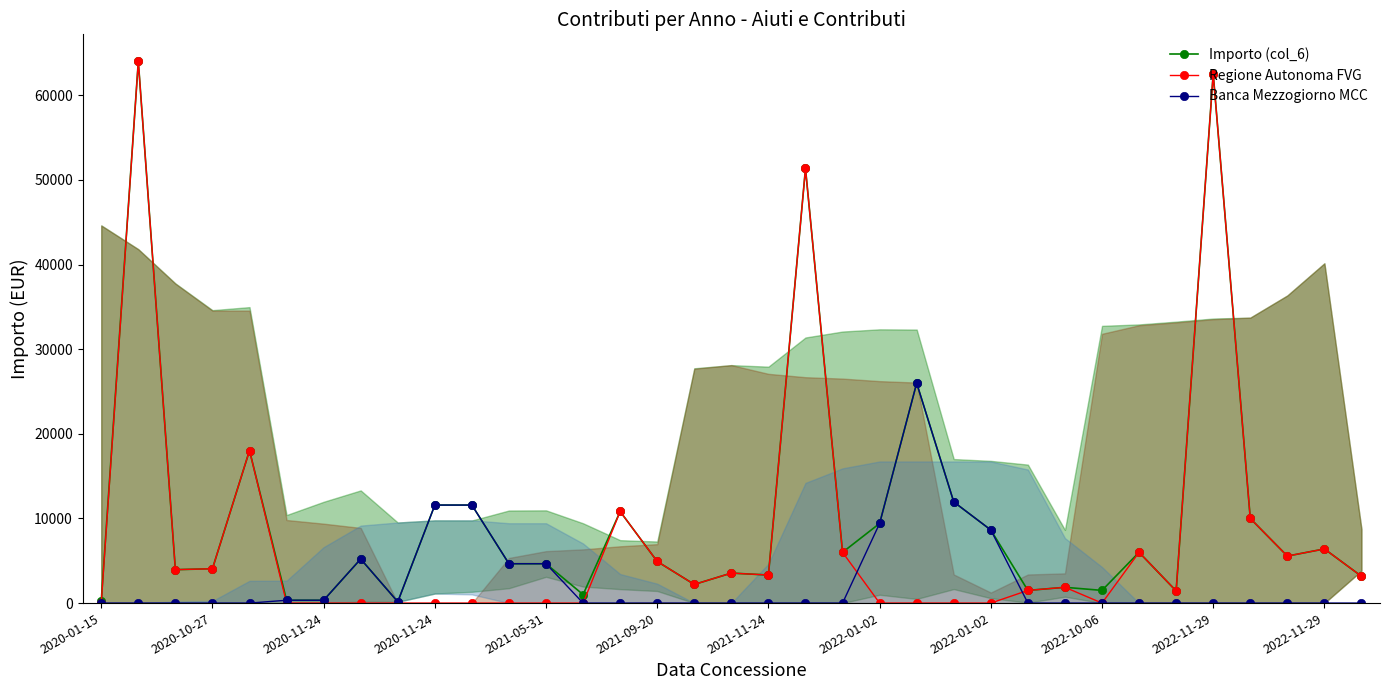

Which category has the highest value across all series?

2020-10-27